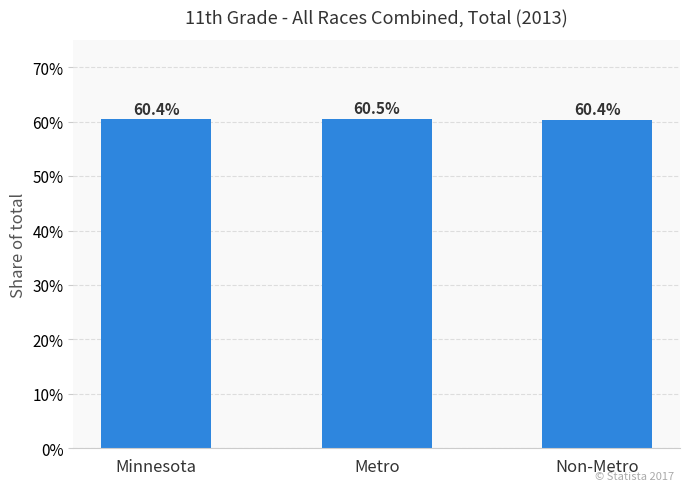

List the labels in order of value, largest first.

Metro, Minnesota, Non-Metro